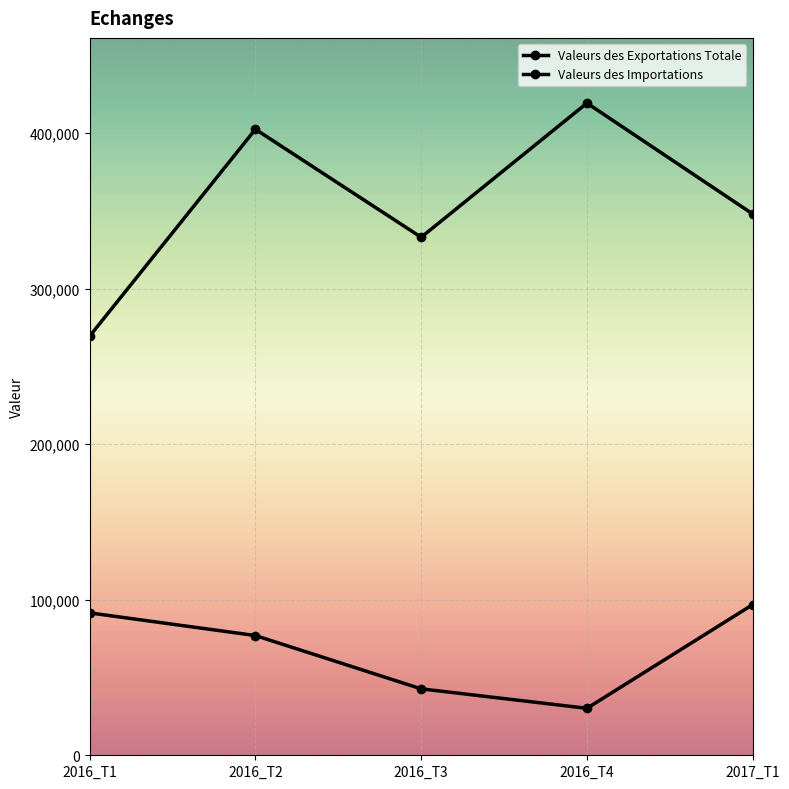

How many categories are shown in the chart?

5